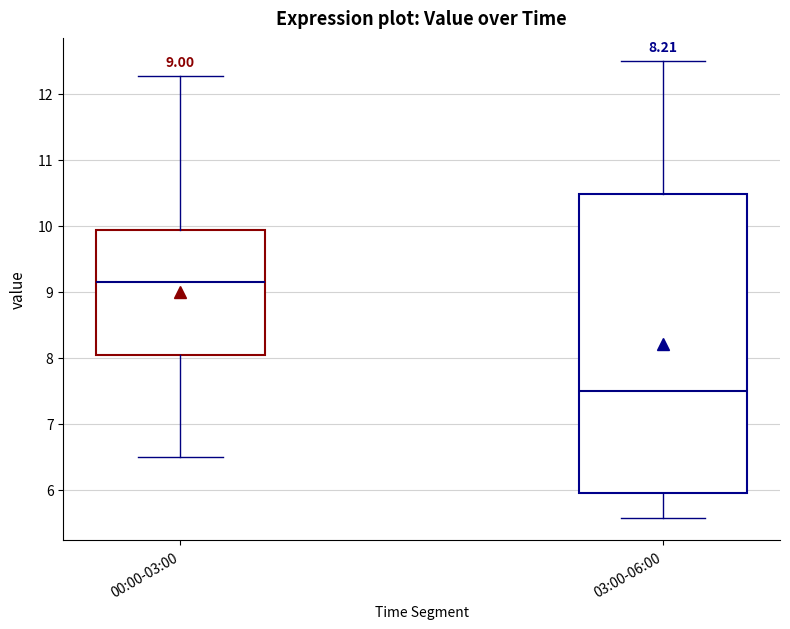

Which box has the highest median line?

00:00-03:00